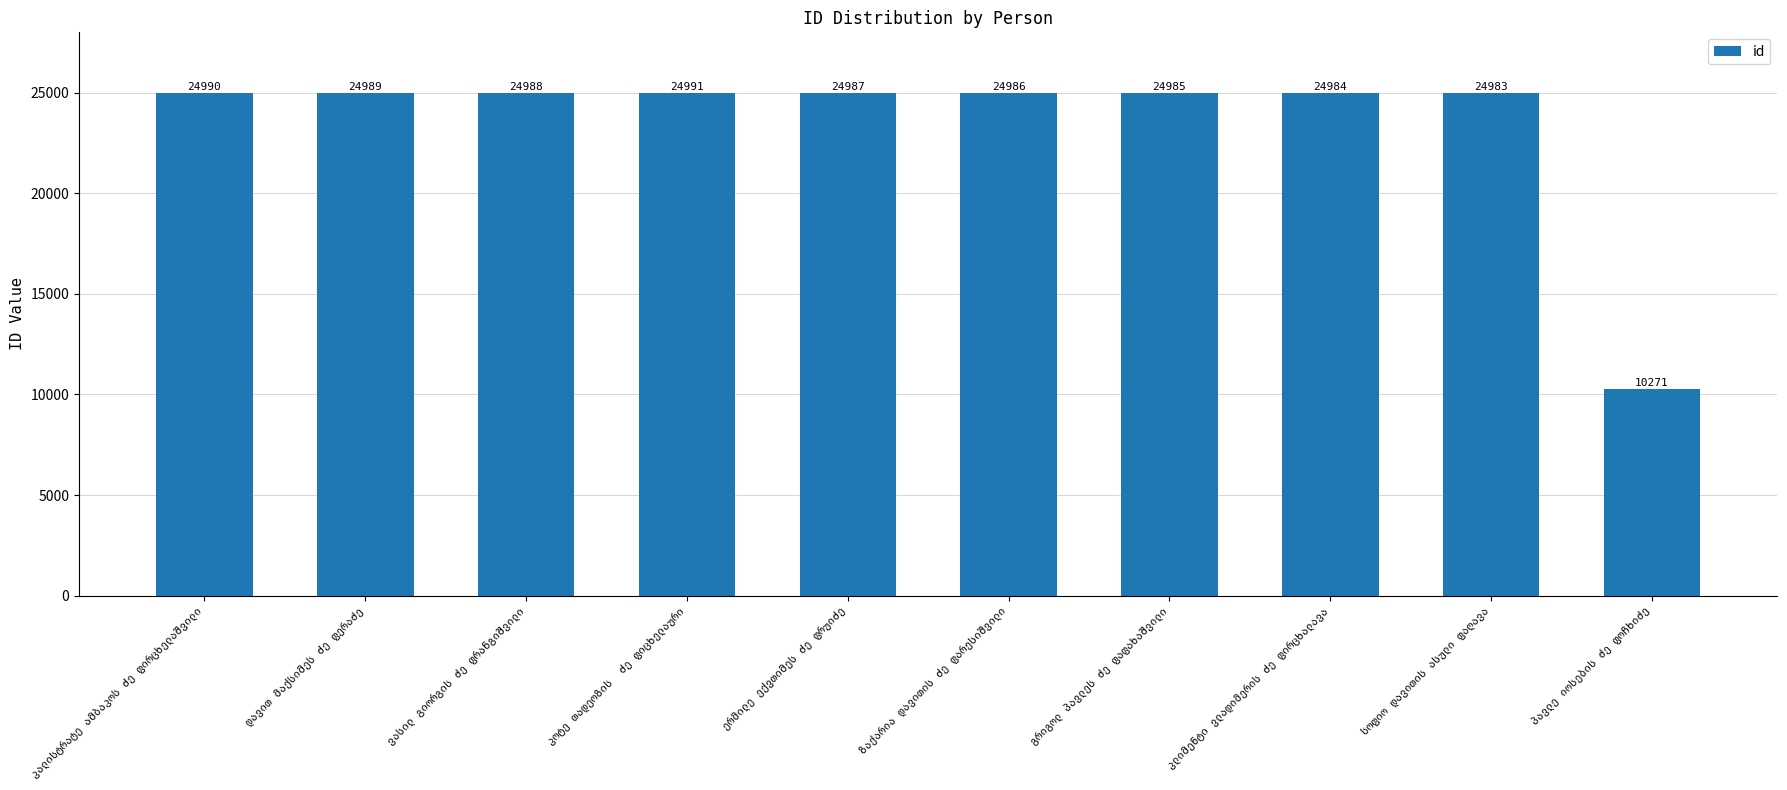

Reading left to right, what are all the values shown in this chart?

24990	24989	24988	24991	24987	24986	24985	24984	24983	10271